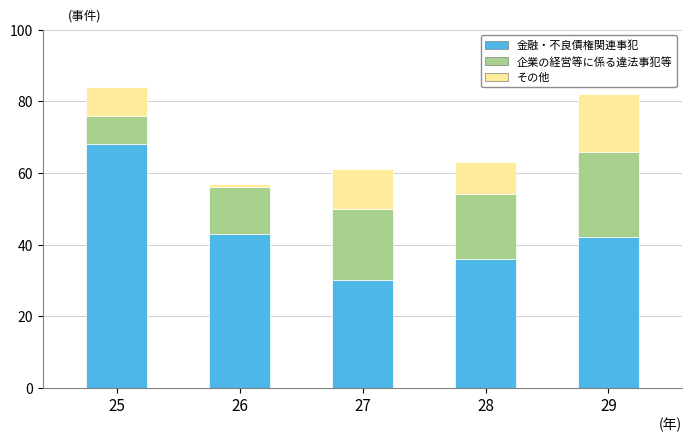

Count the number of categories in the chart.

5